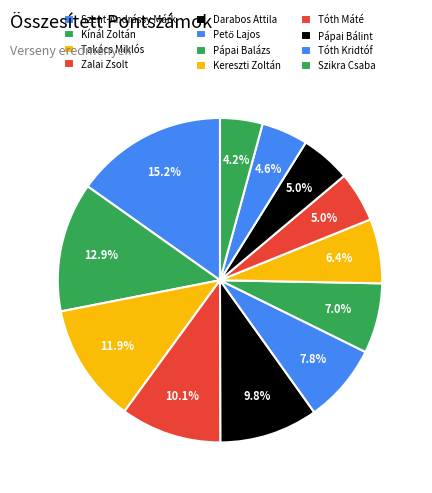

Count the number of slices in the pie.

12